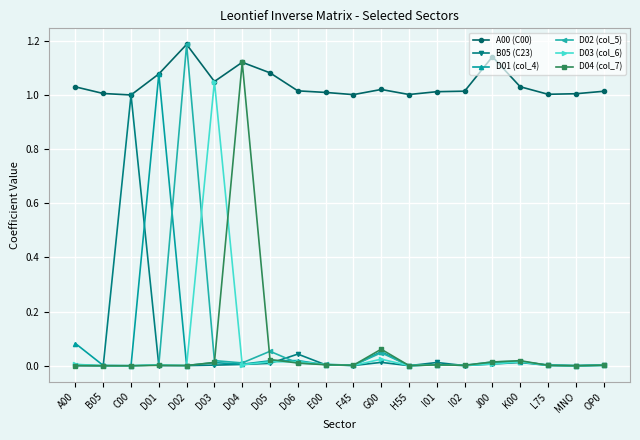

True or false: D01 (col_4) has a value of 0.0 at C00.

True